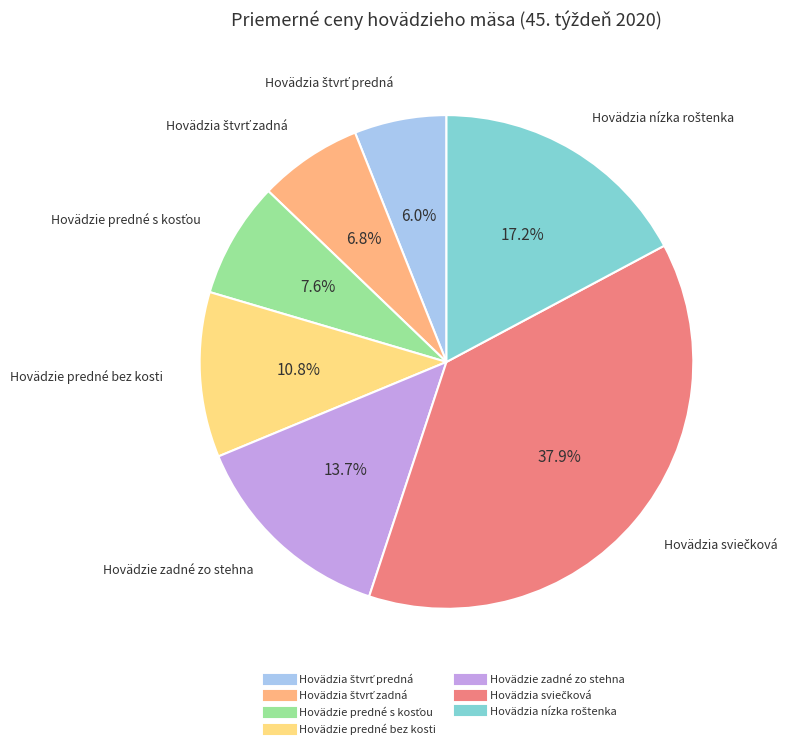

How many segments does this pie chart have?

7